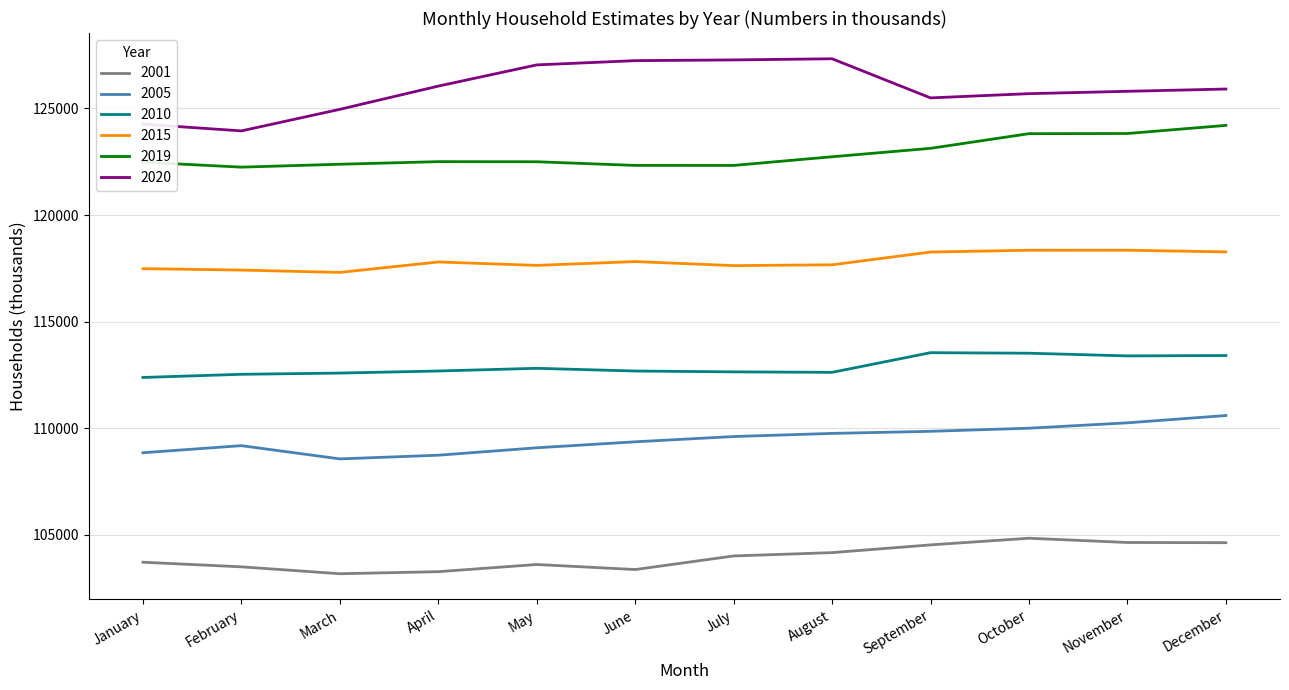

What is the difference between the maximum and minimum values in the 2020 series?

3384